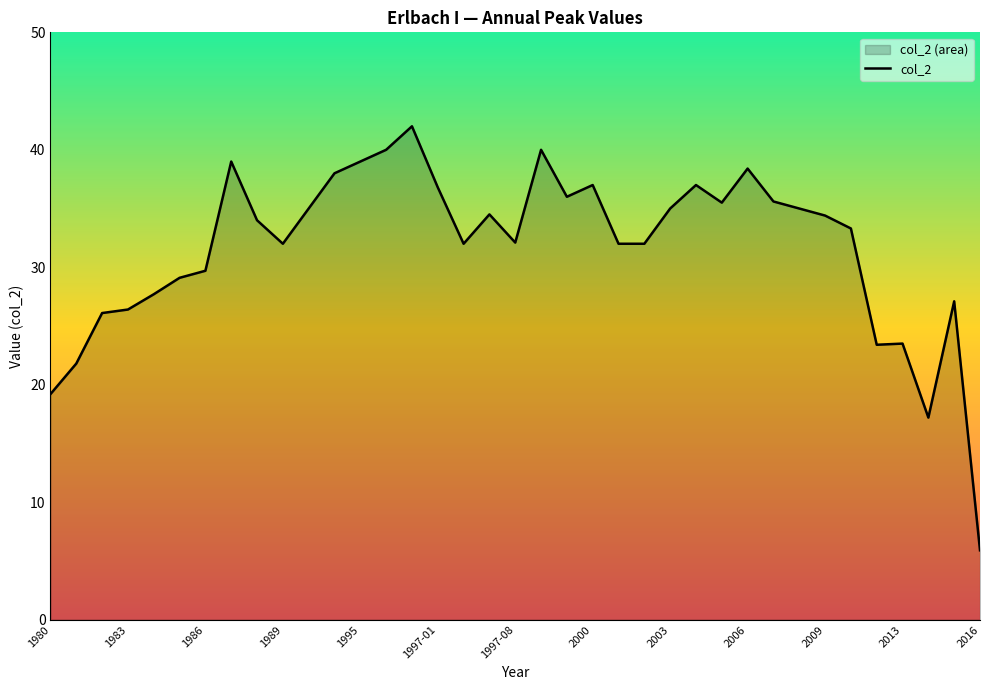

What is the difference between the maximum and minimum values?

36.1